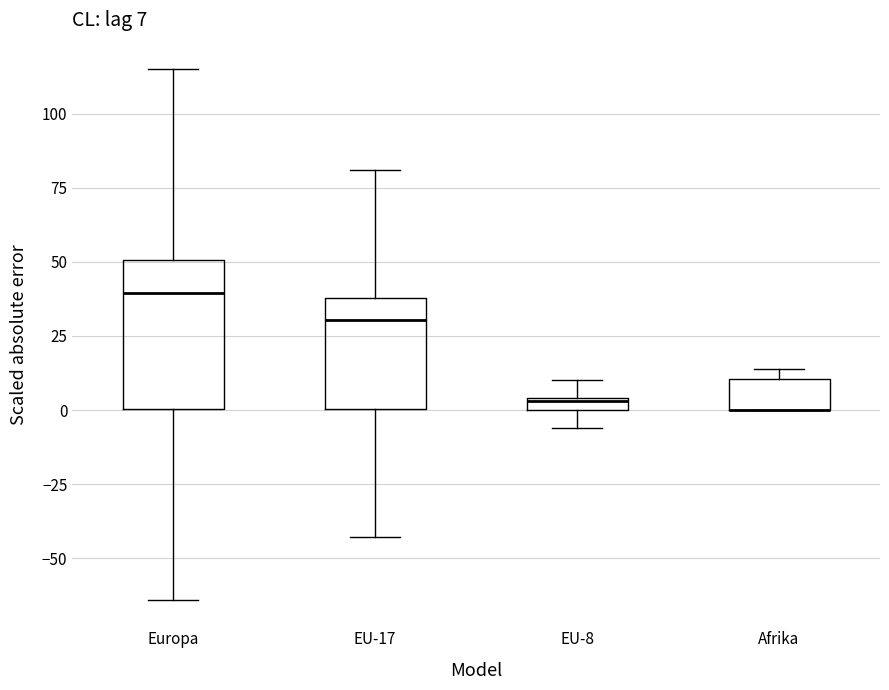

Which box is the tallest, from its lower edge to its upper edge?

Europa